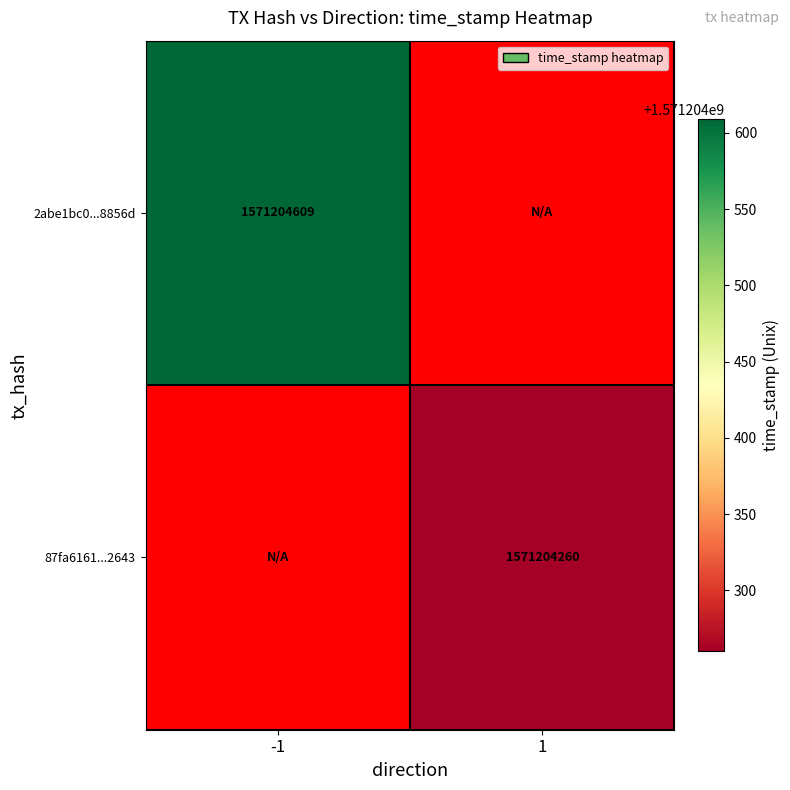

How many values in 2abe1bc0bdb0c823256475c4235ac7e4748856d are above zero?

1